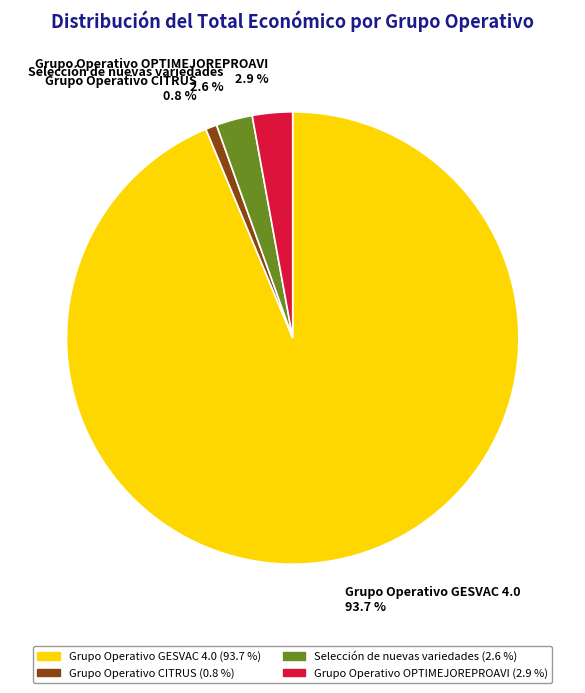

Is the sum of Selección de nuevas variedades and Grupo Operativo GESVAC 4.0 greater than half?

Yes